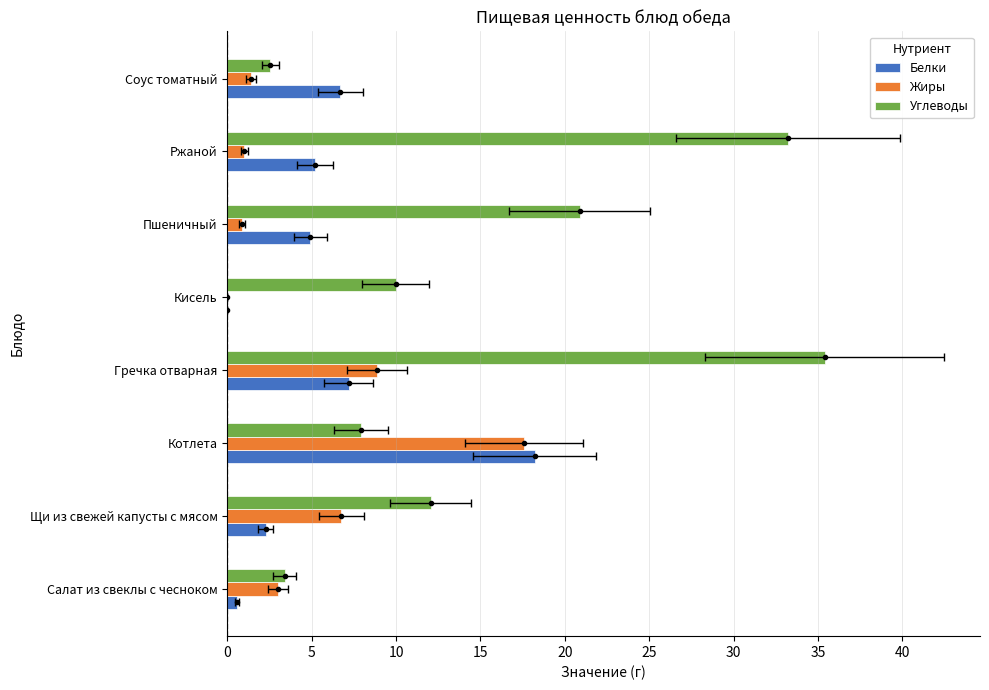

What is the difference between the highest and lowest values at Котлета?

10.3